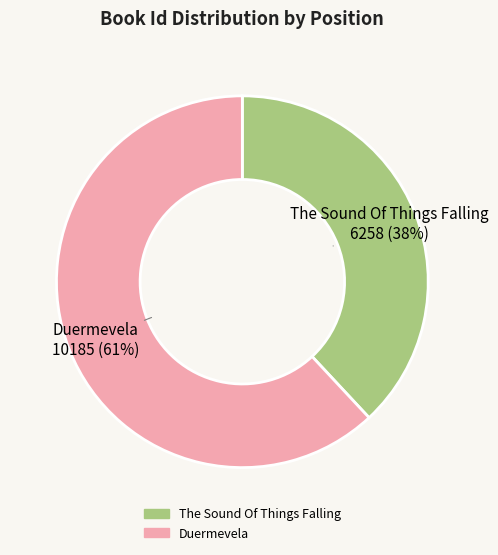

Rank the categories by value from highest to lowest.

Duermevela, The Sound Of Things Falling